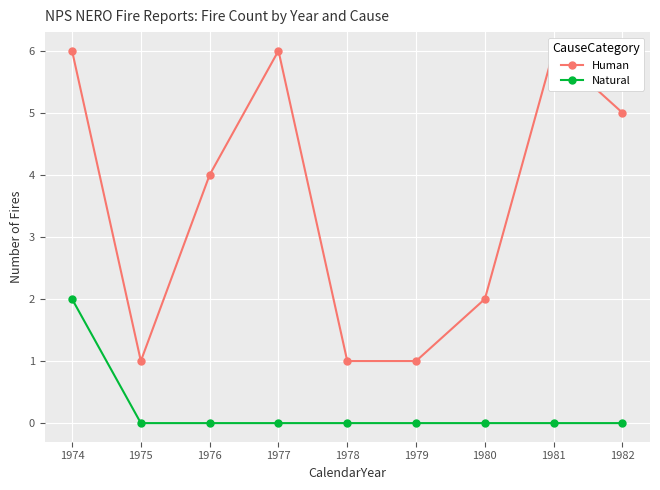

The Human series shows 6 at 1976. True or false?

False